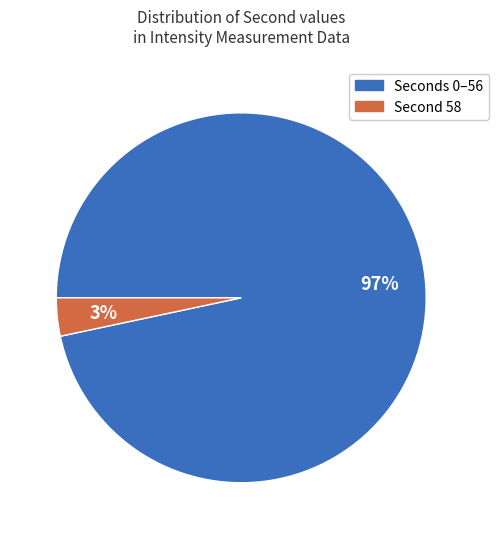

To the nearest percent, what is the average slice percentage?

50%